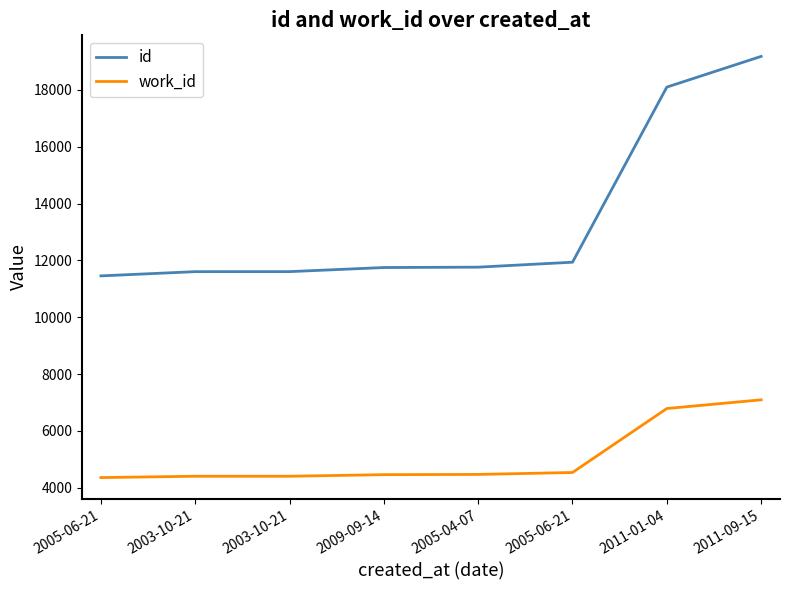

True or false: id and work_id cross at least once.

False